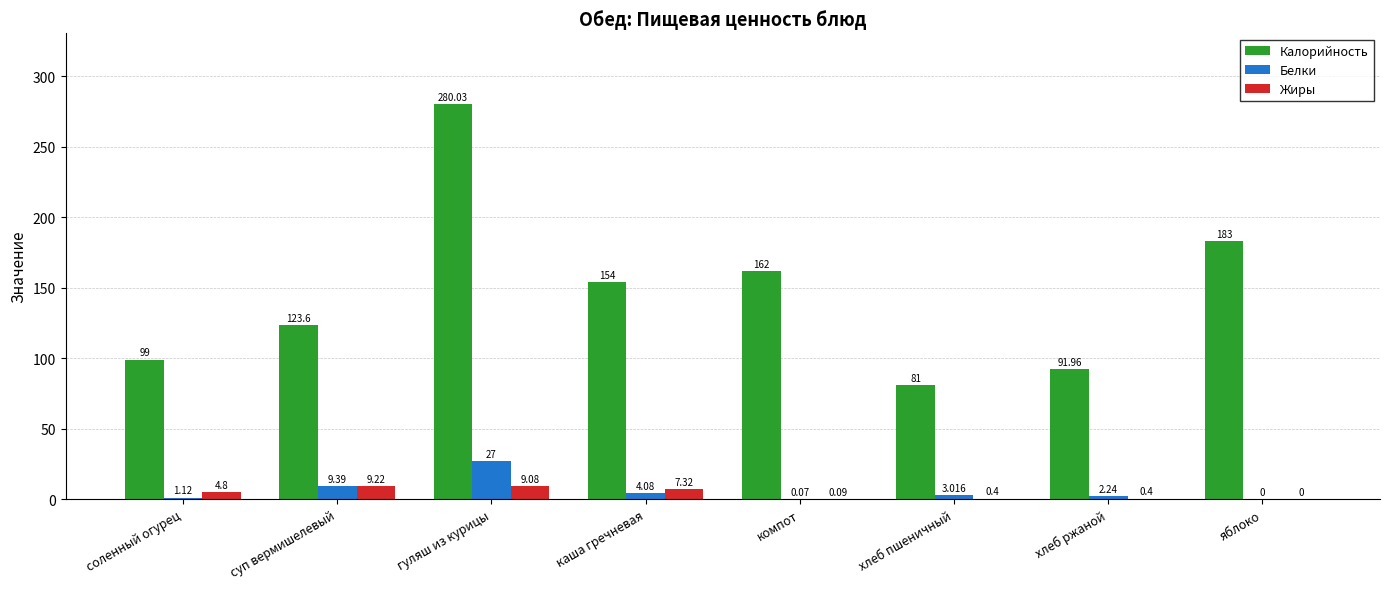

At which category is the sum across all series the highest?

гуляш из курицы